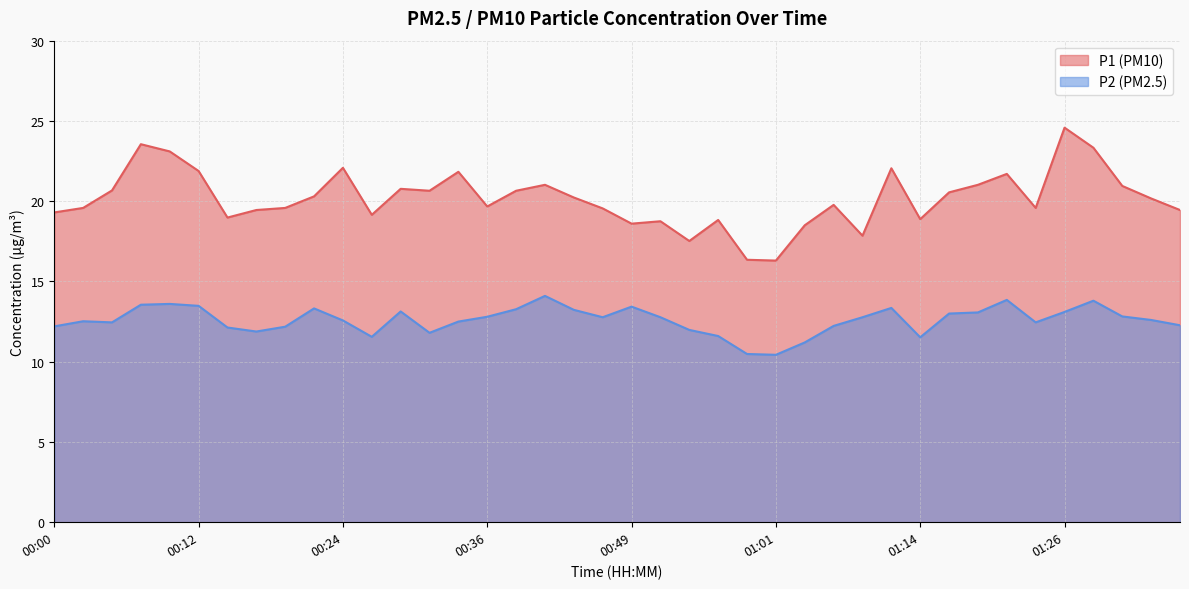

Is it true that P1 equals 4.6 at 01:36?

False